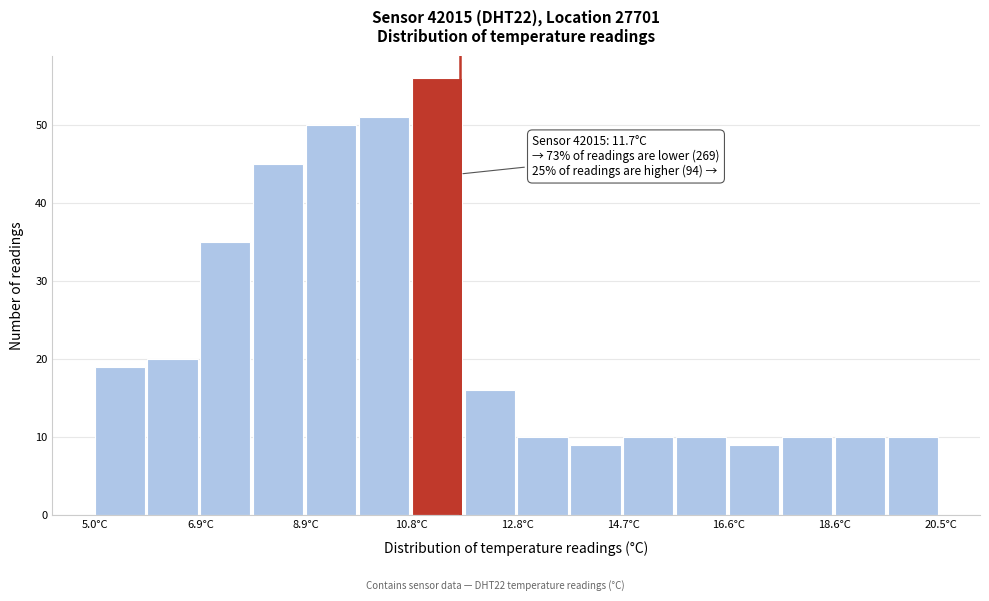

Over which range of the x-axis is the bar tallest?

10.8 to 11.8